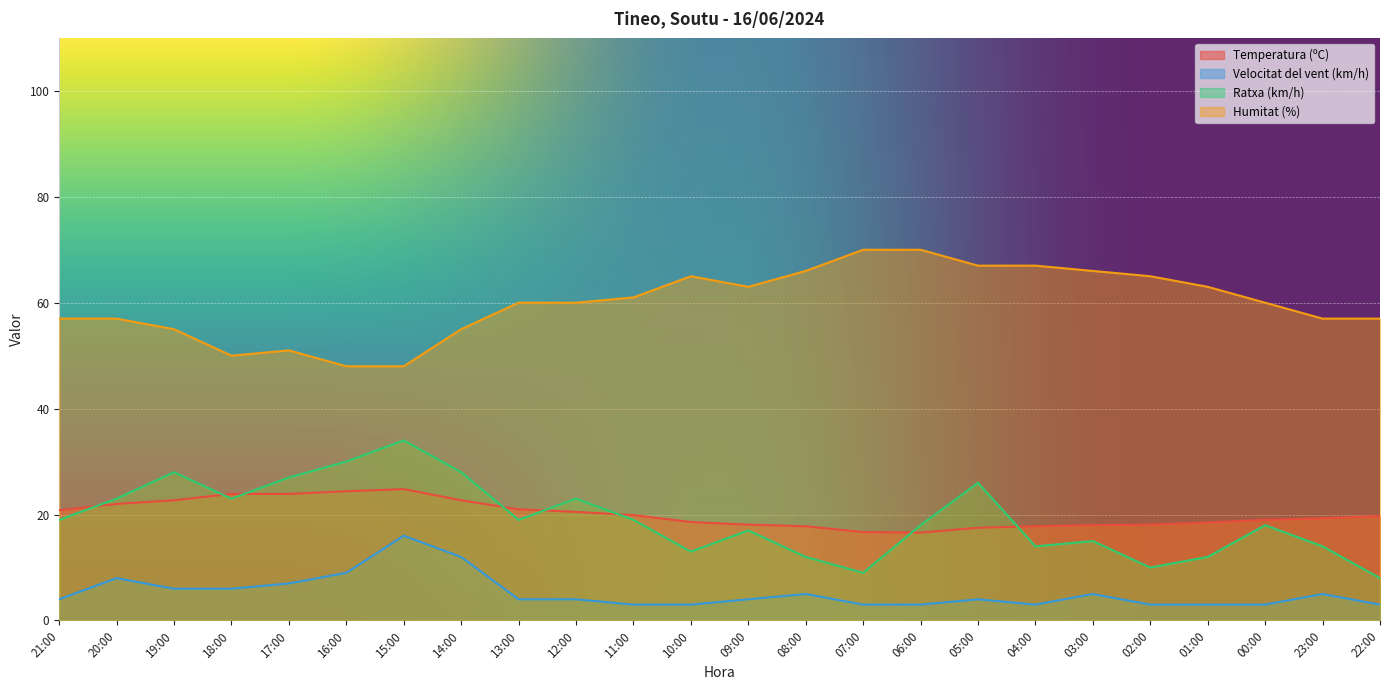

What is the highest value of the Humitat (%) series?

70.0